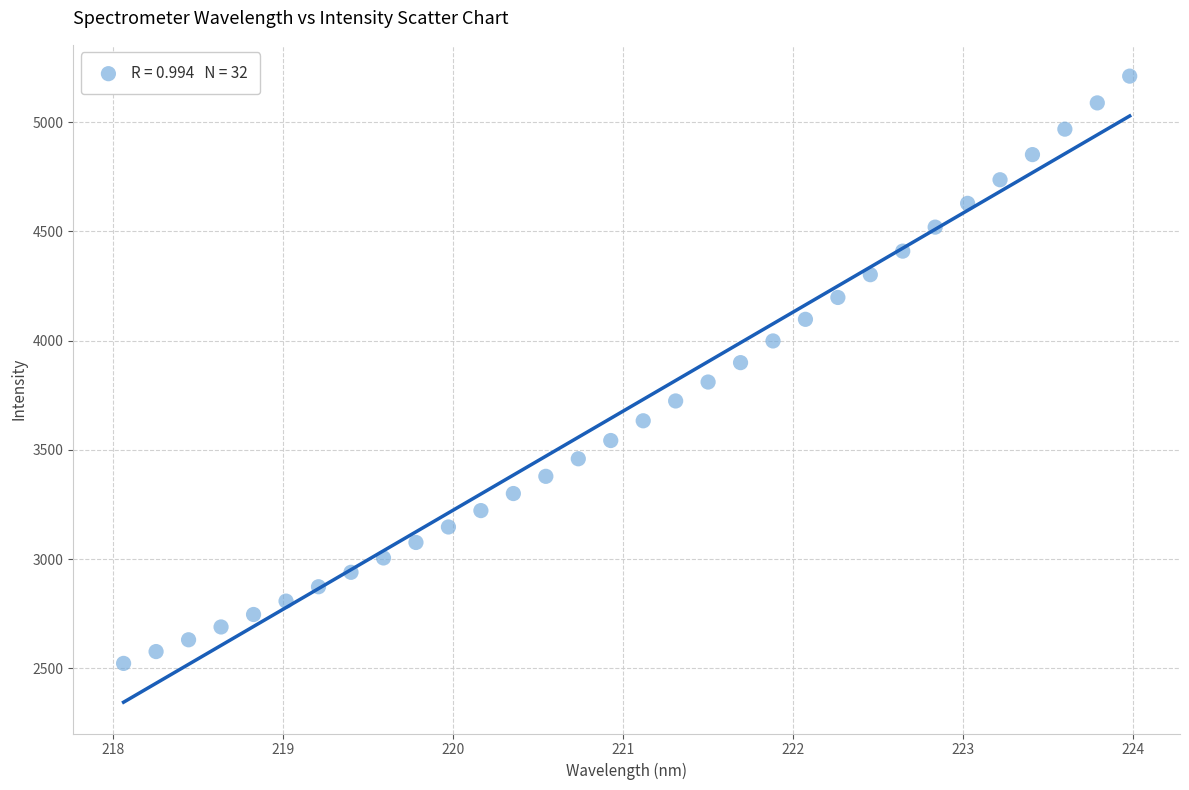

What is the range of Y values (max minus min)?

2689.2